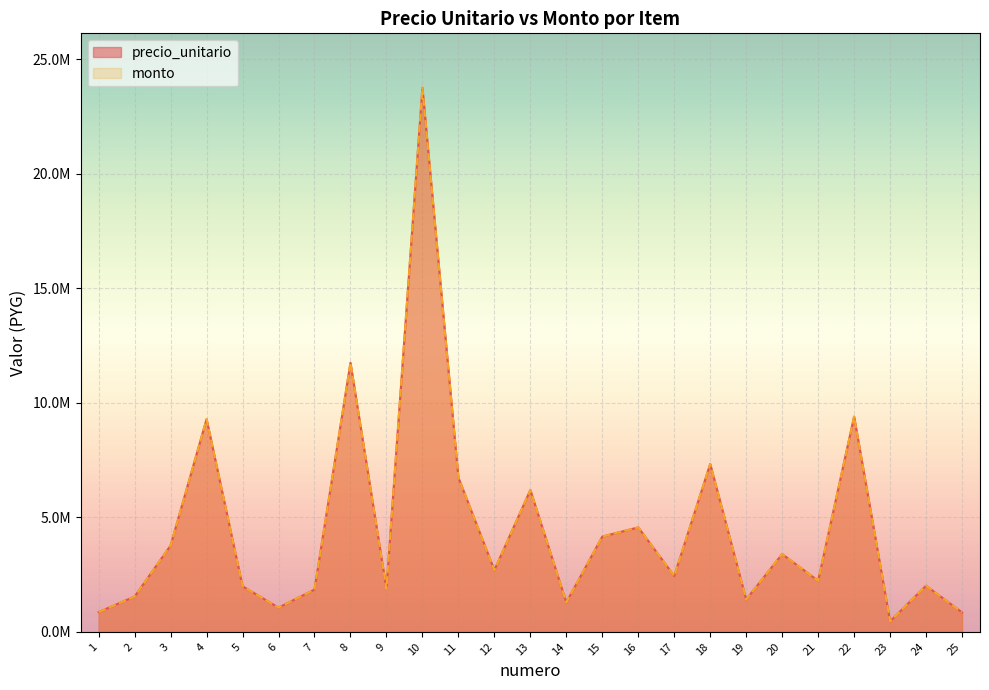

Reading left to right, what are all the values shown in this chart?

precio_unitario: 861660	1540000	3770000	9285000	1988960	1057800	1844000	11748240	1872000	23760000	6737250	2692200	6192060	1285700	4158000	4560000	2436000	7329110	1411200	3394000	2228000	9398000	456750	2013000	850000
monto: 861660	1540000	3770000	9285000	1988960	1057800	1844000	11748240	1872000	23760000	6737250	2692200	6192060	1285700	4158000	4560000	2436000	7329110	1411200	3394000	2228000	9398000	456750	2013000	850000